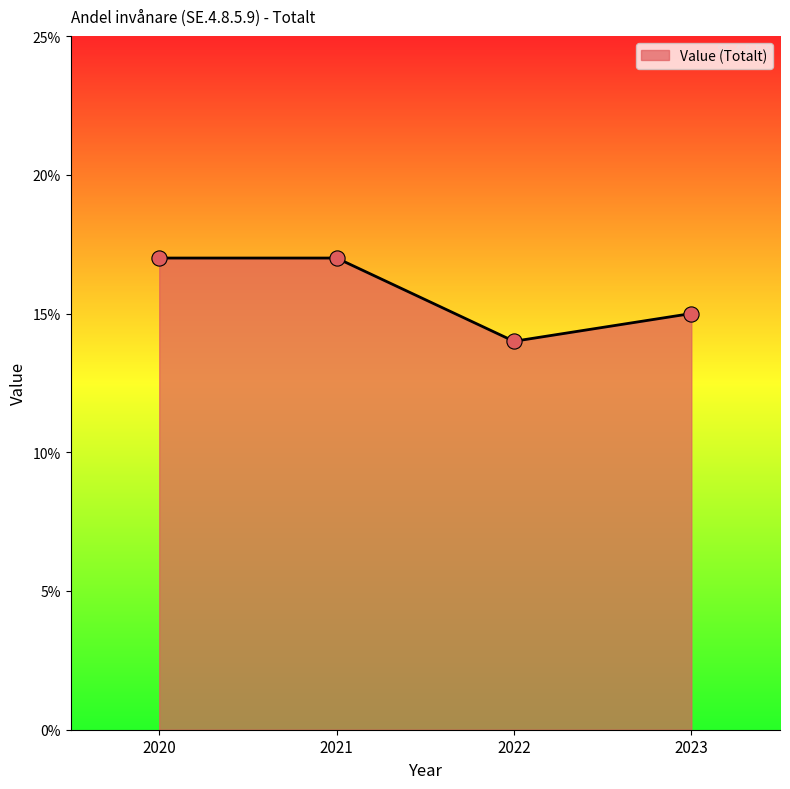

What is the change in value from 2020 to 2022?

-3